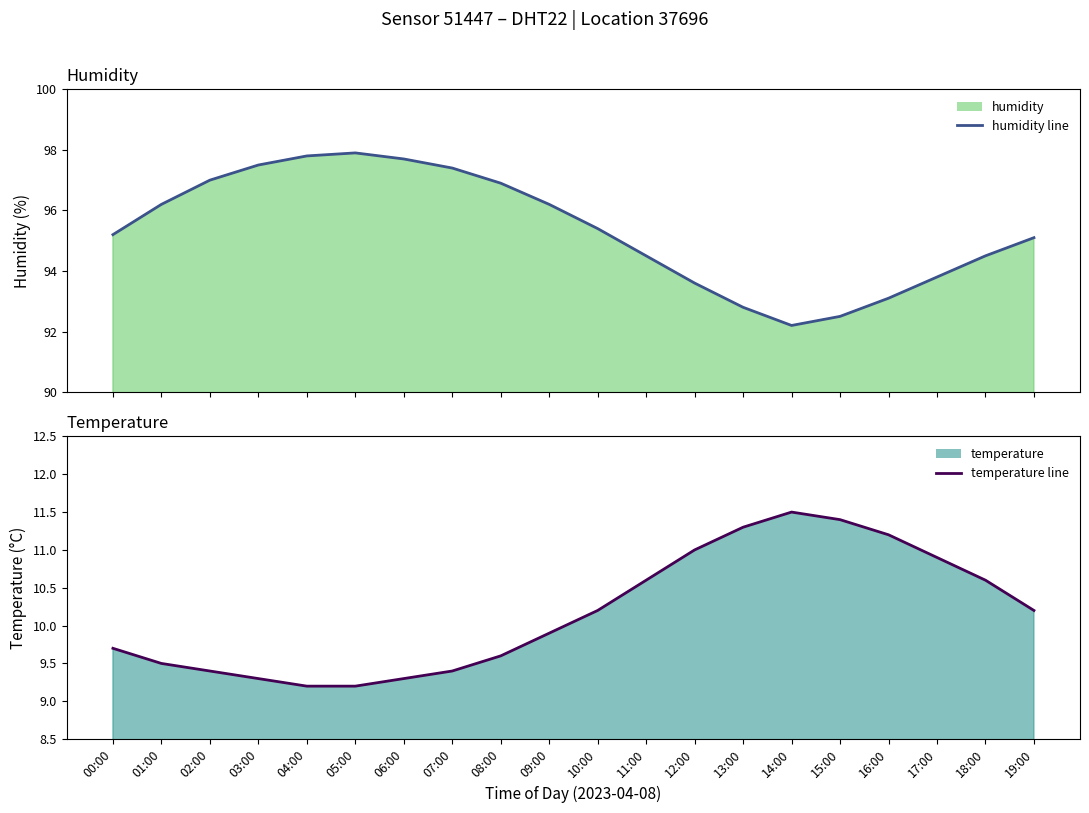

True or false: humidity line has a value of 97.9 at 05:00.

True